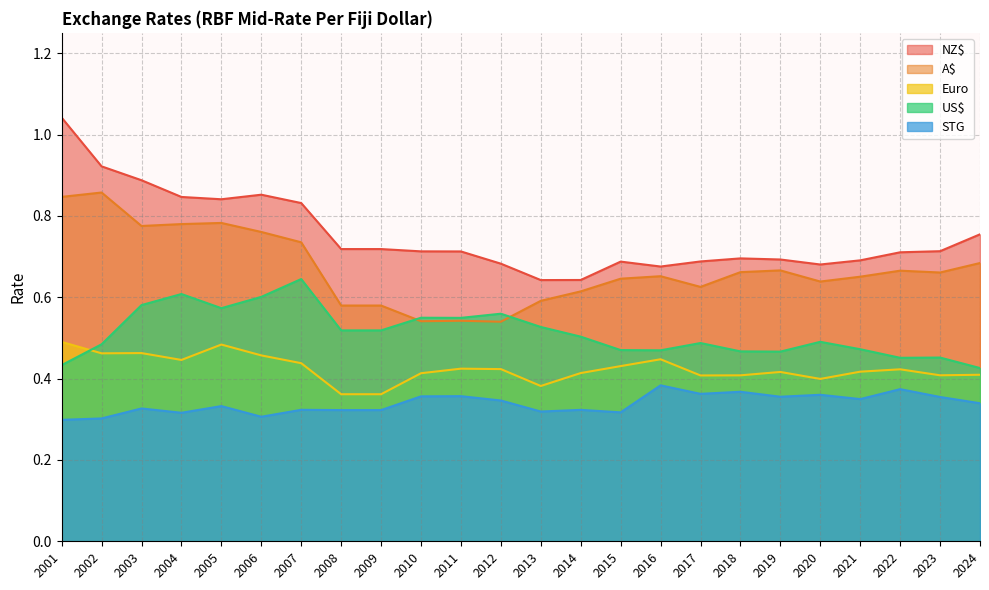

What is the average value of the Euro series?

0.4